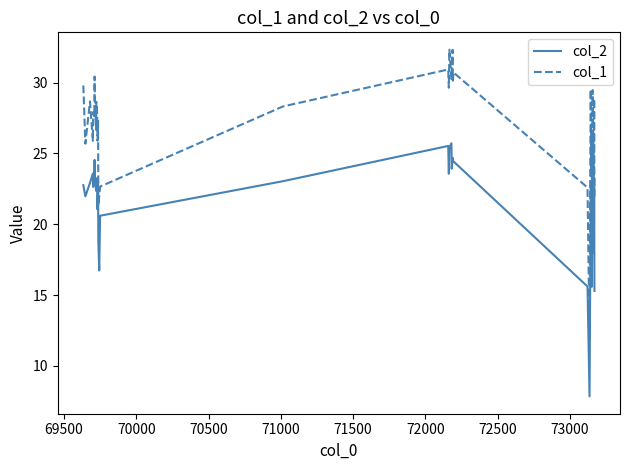

How many values in the col_1 series exceed 27?

24